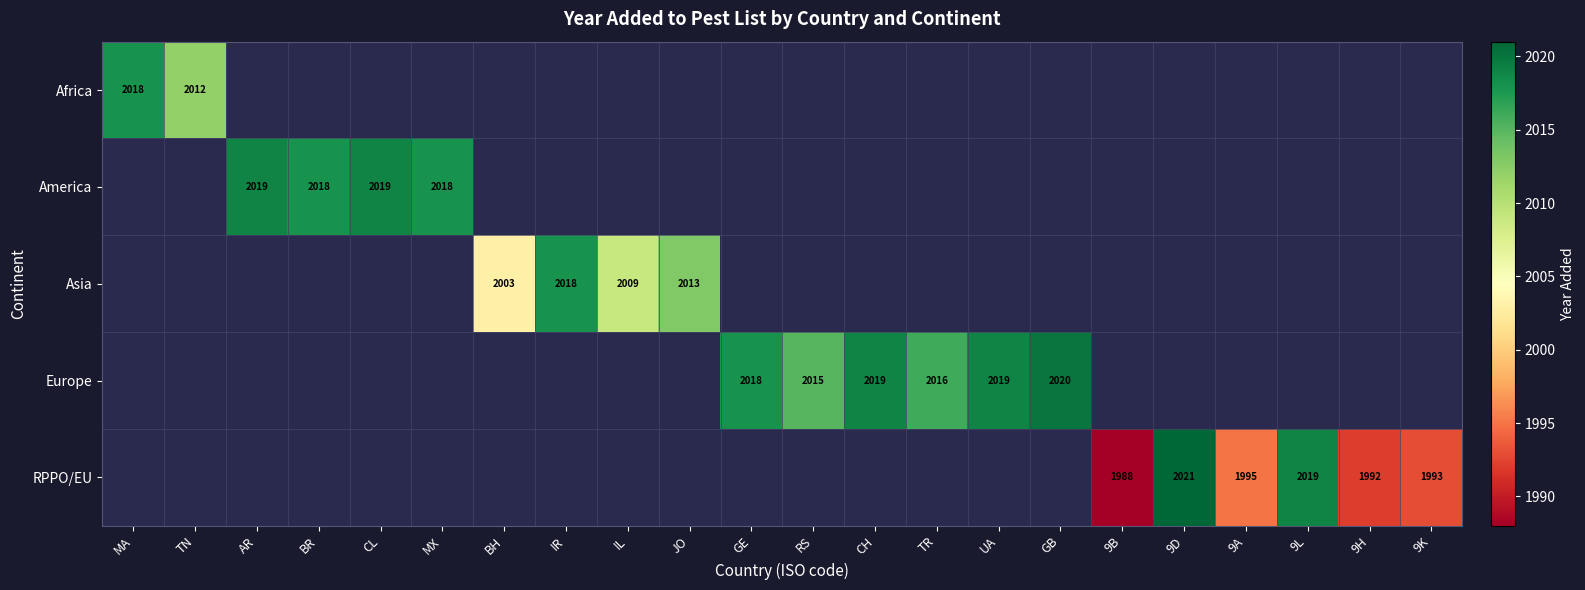

At how many categories does at least one series exceed 2012?

15